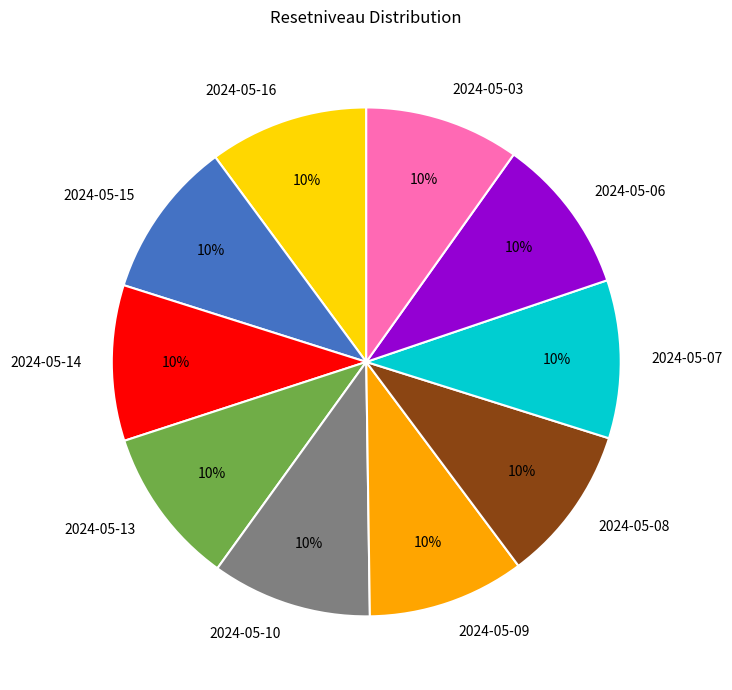

Does 2024-05-14 account for over 50% of the chart?

No